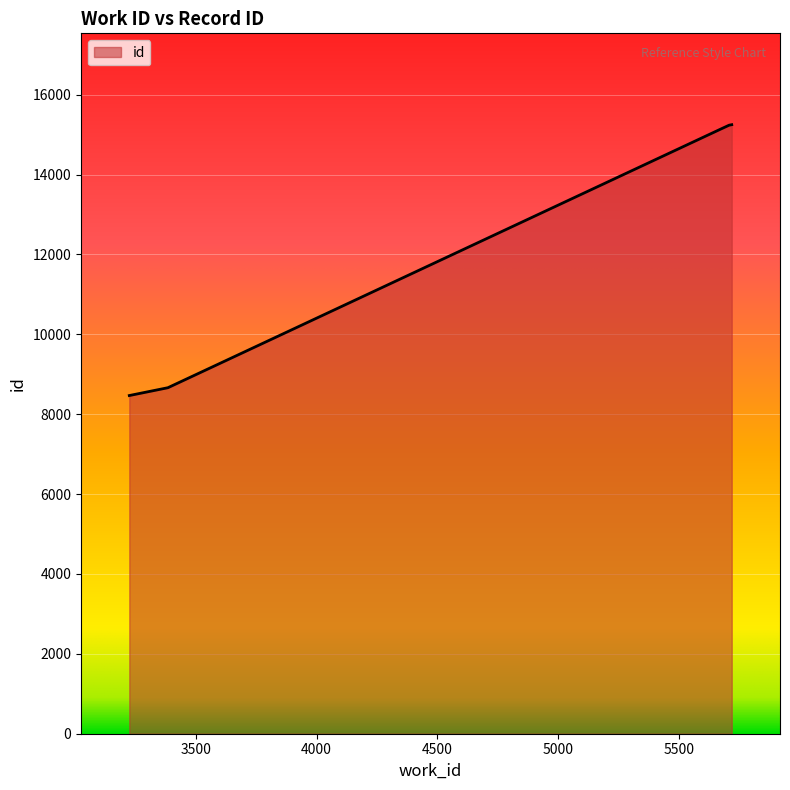

What is the average value?

12554